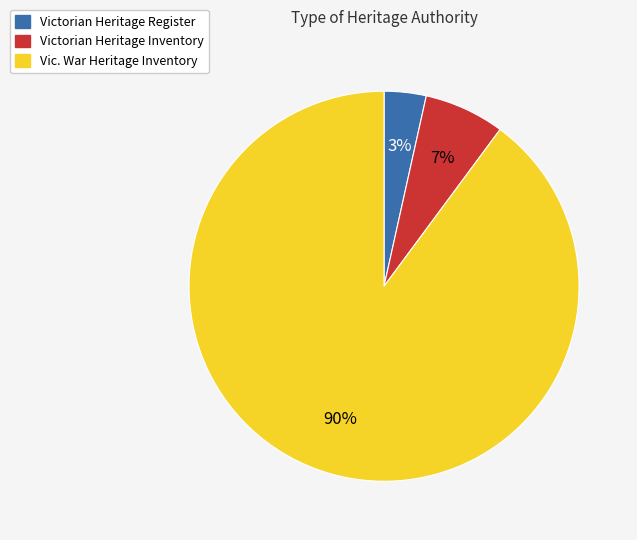

Which has a higher value, Vic. War Heritage Inventory or Victorian Heritage Register?

Vic. War Heritage Inventory